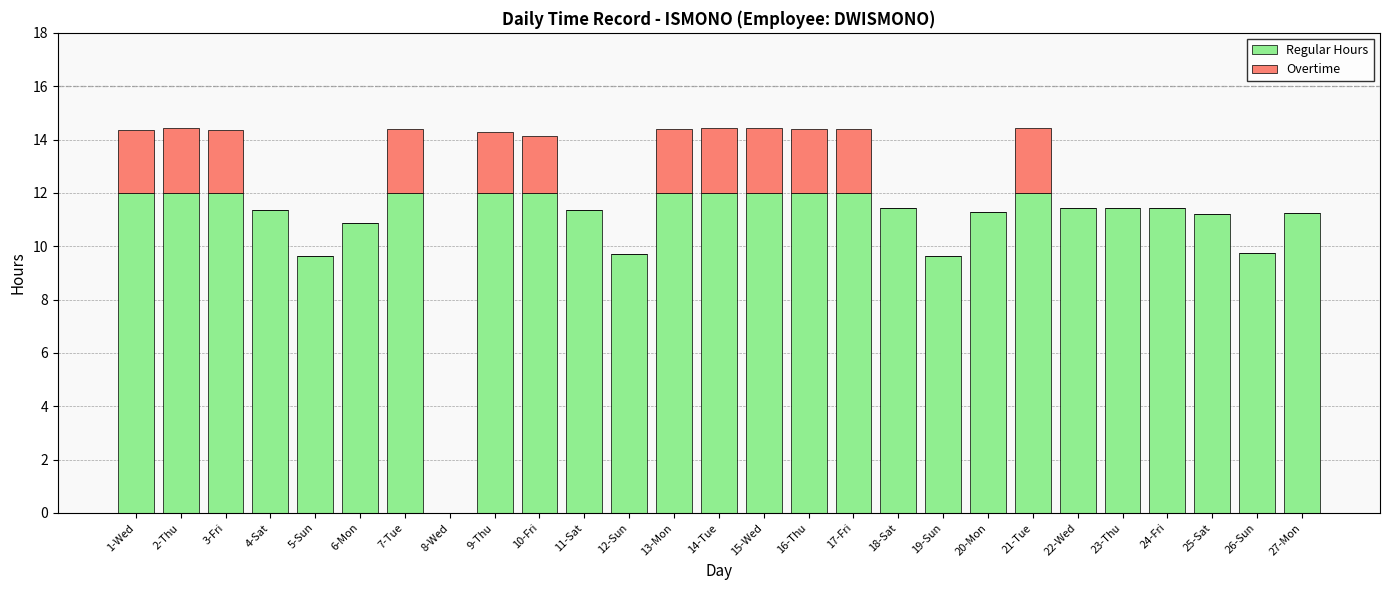

What is the sum of the Regular Hours values at 4-Sat and 1-Wed?

23.3